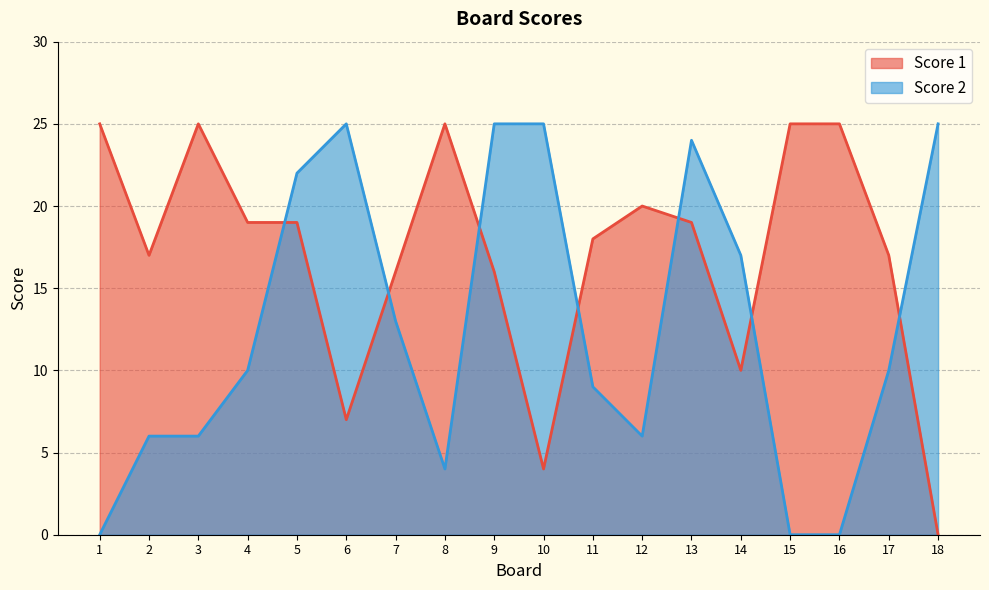

Which series changed the most between 1 and 17?

Score 2